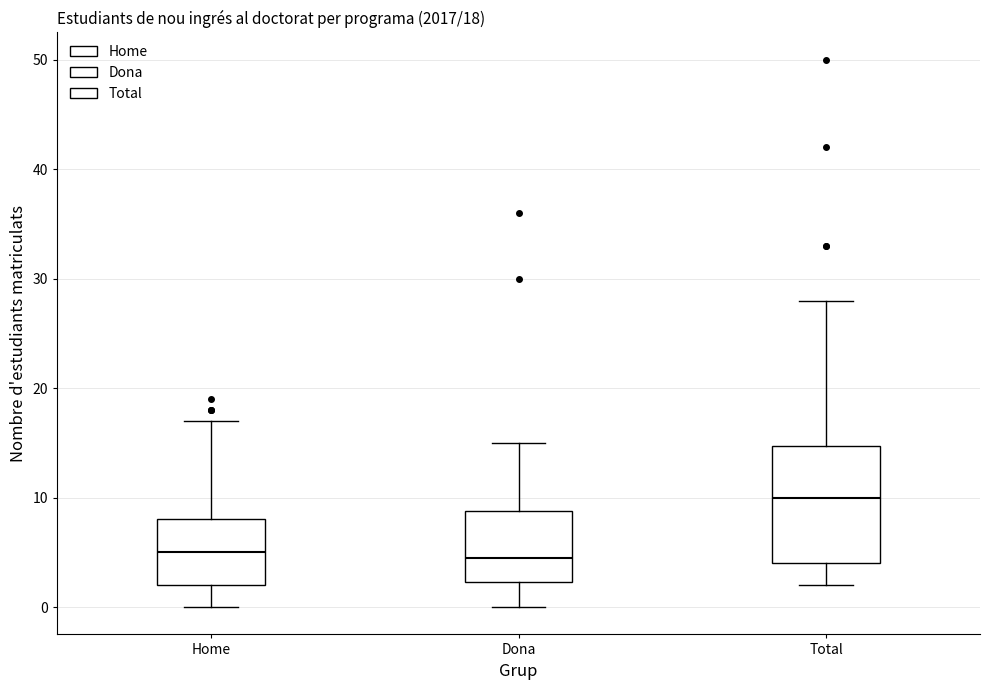

Which box has the highest median line?

Total